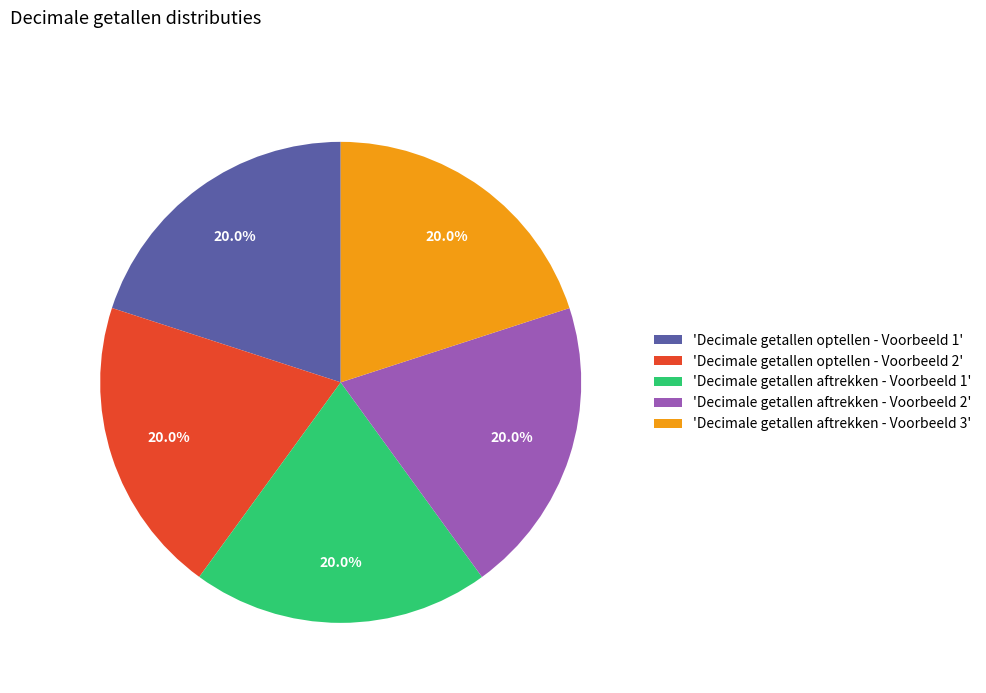

Is 'Decimale getallen aftrekken - Voorbeeld 1' the majority of the pie?

No